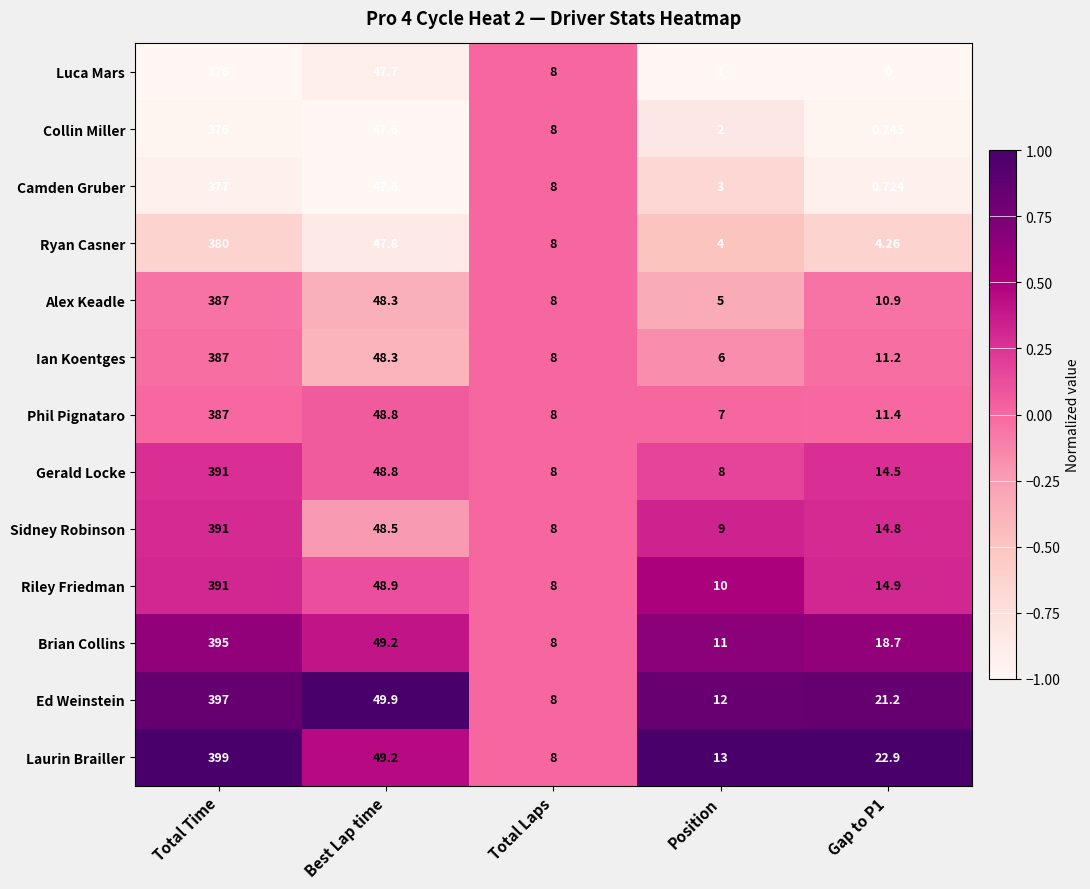

At which label does Alex Keadle reach its peak?

Total Time